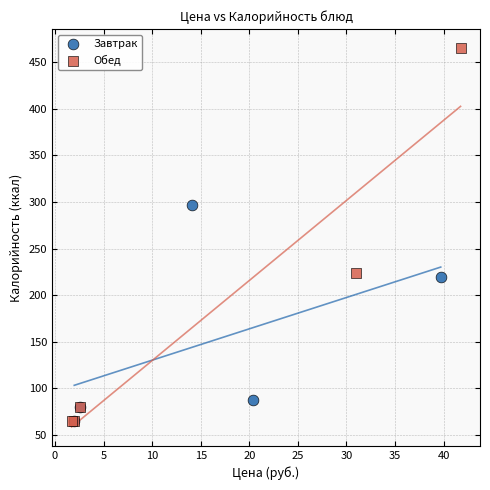

Which series contains the highest Y value?

Обед